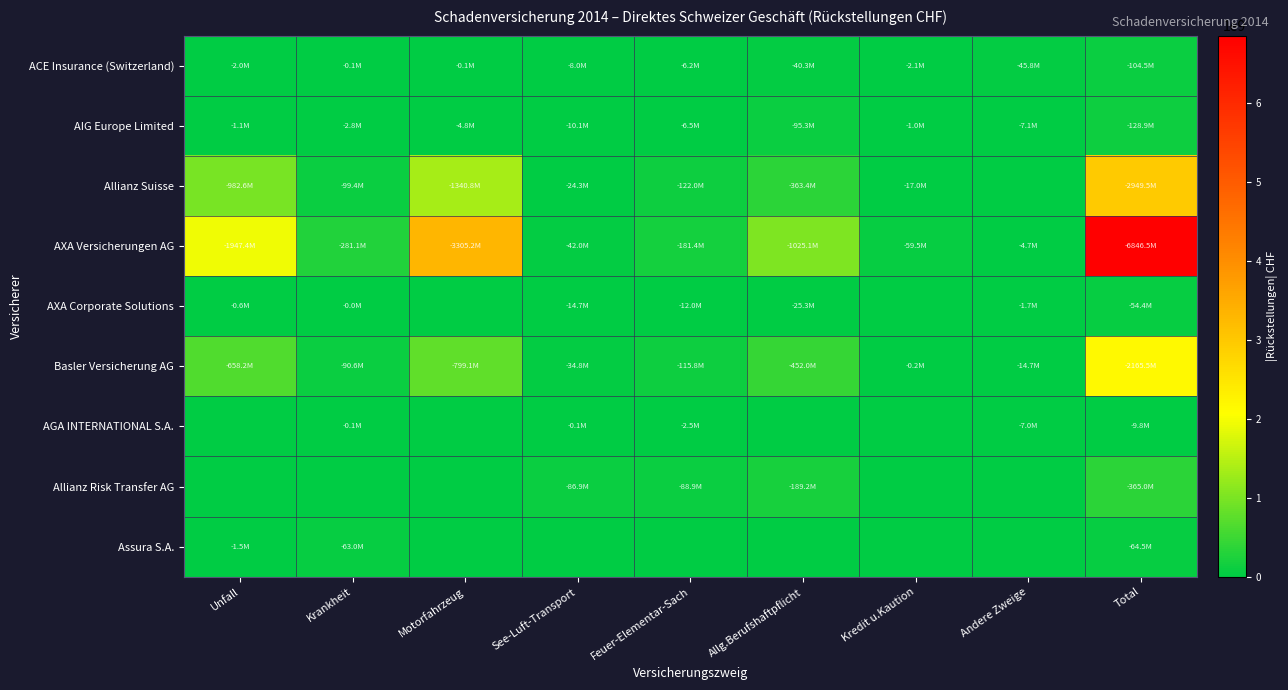

Rank the series at Allg.Berufshaftpflicht from highest to lowest value.

AXA Versicherungen AG, Basler Versicherung AG, Allianz Suisse, Allianz Risk Transfer AG, AIG Europe Limited, ACE Insurance (Switzerland), AXA Corporate Solutions, AGA INTERNATIONAL S.A., Assura S.A.